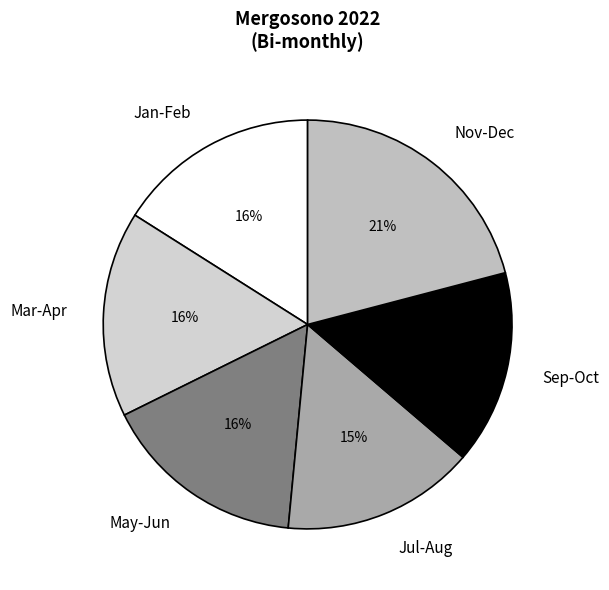

What percentage is the May-Jun slice, to the nearest percent?

16%